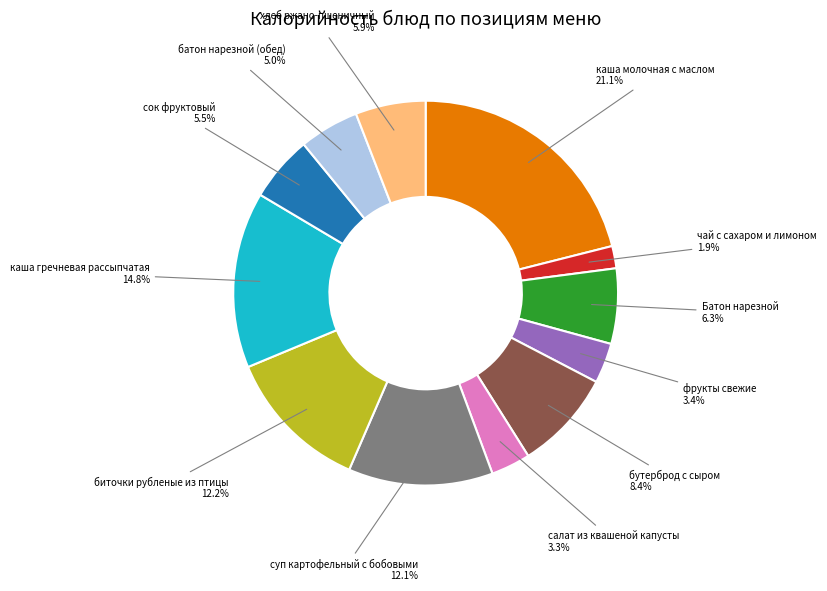

Between каша гречневая рассыпчатая and суп картофельный с бобовыми, which is larger?

каша гречневая рассыпчатая